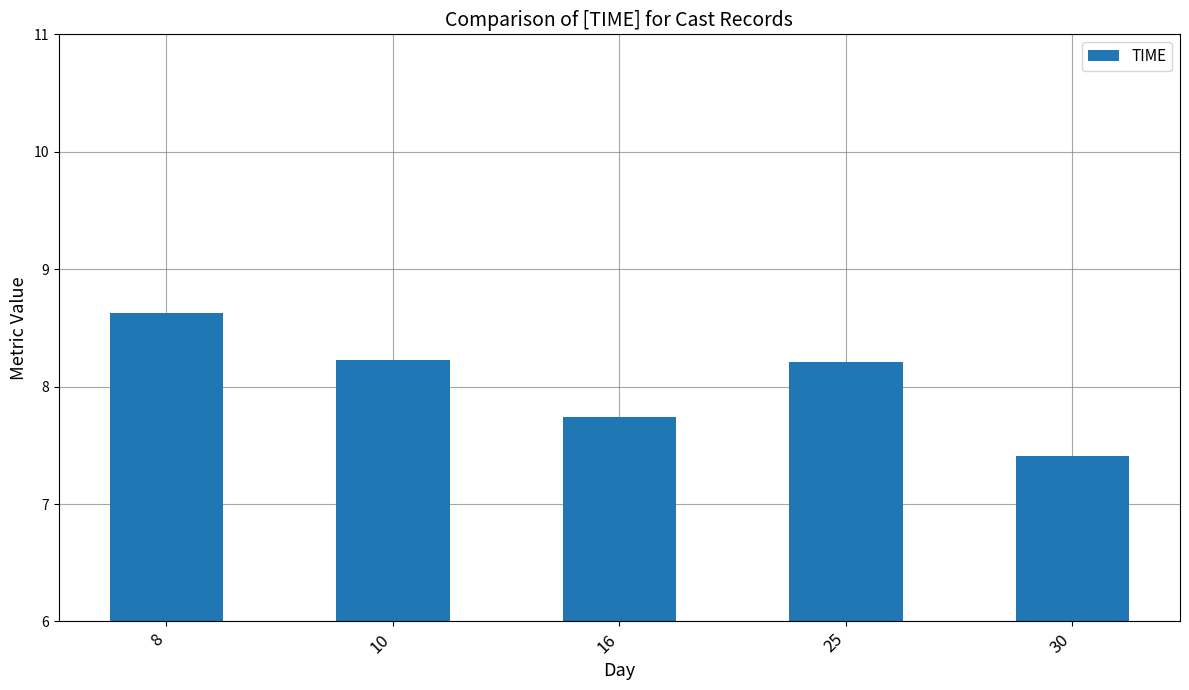

What is the difference between the values at 25 and 16?

0.5